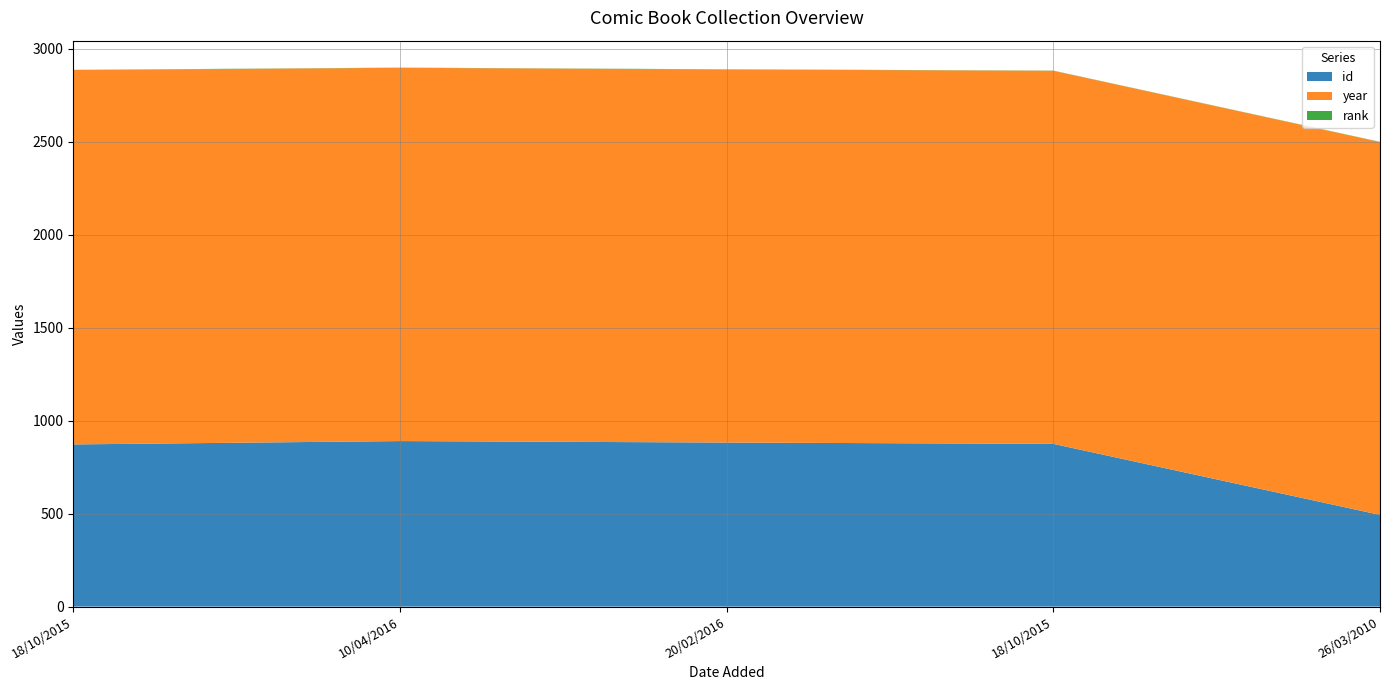

Reading left to right, list all the values displayed in this chart.

id: 872	890	882	875	493
year: 2013	2007	2006	2006	2005
rank: 1	1	1	1	1